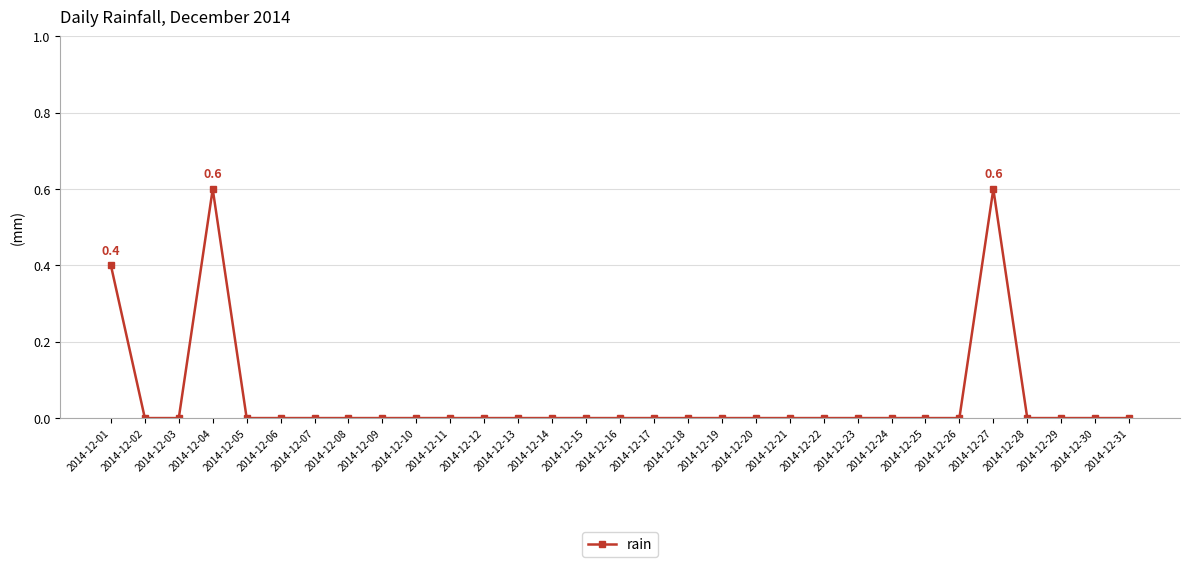

How many lines are shown in the chart?

1